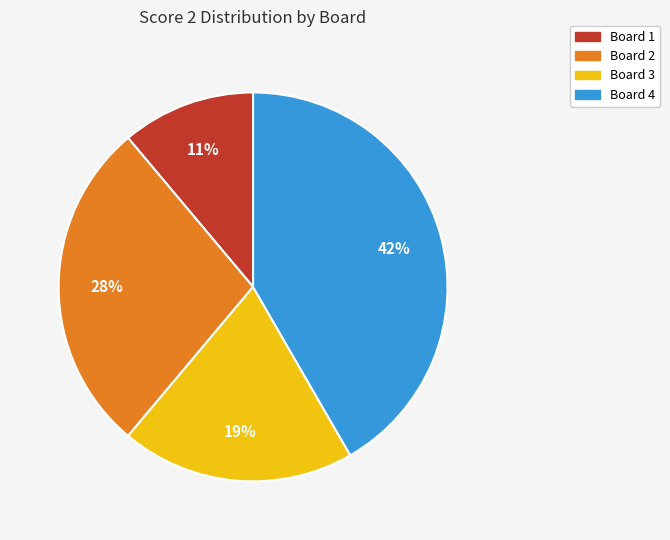

Approximately how many times larger is the value at Board 1 compared to Board 2?

0.4